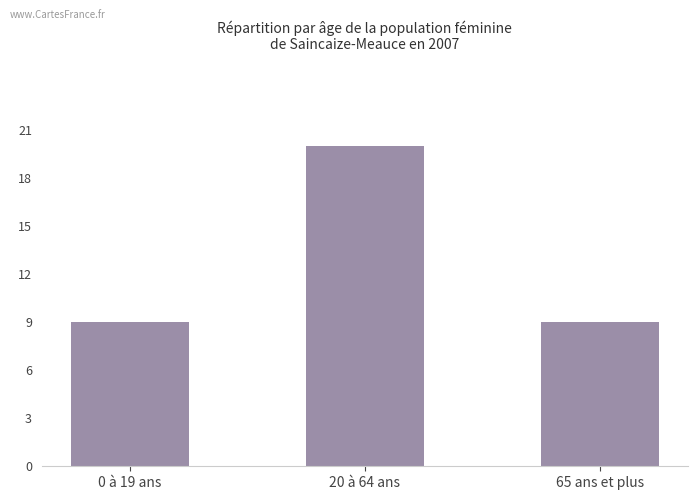

How many bars are there in total?

3